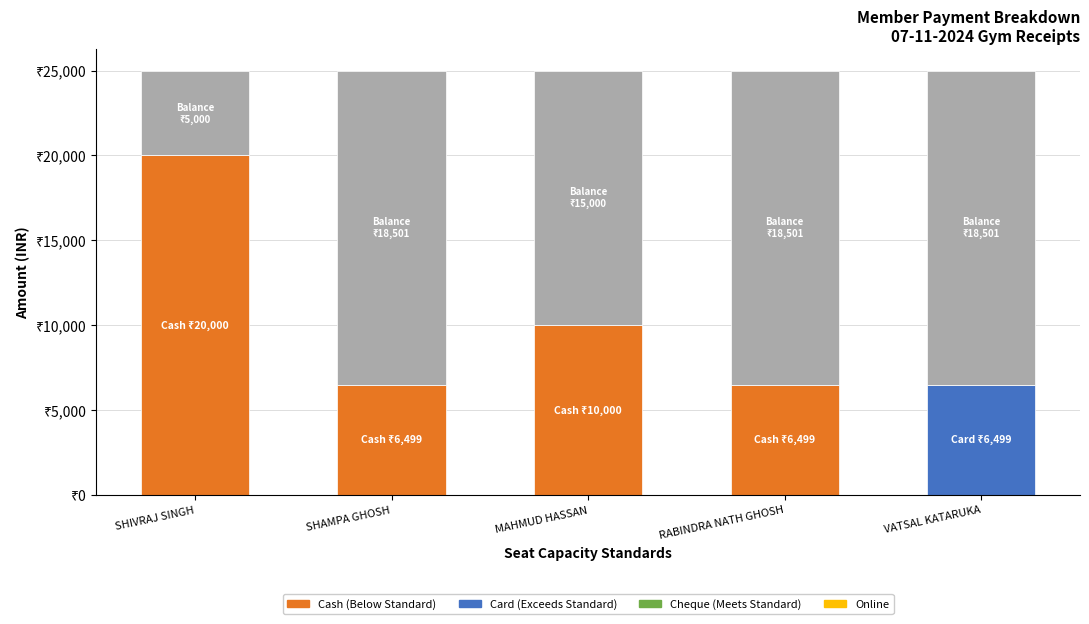

At which label does Cash reach its peak?

SHIVRAJ SINGH